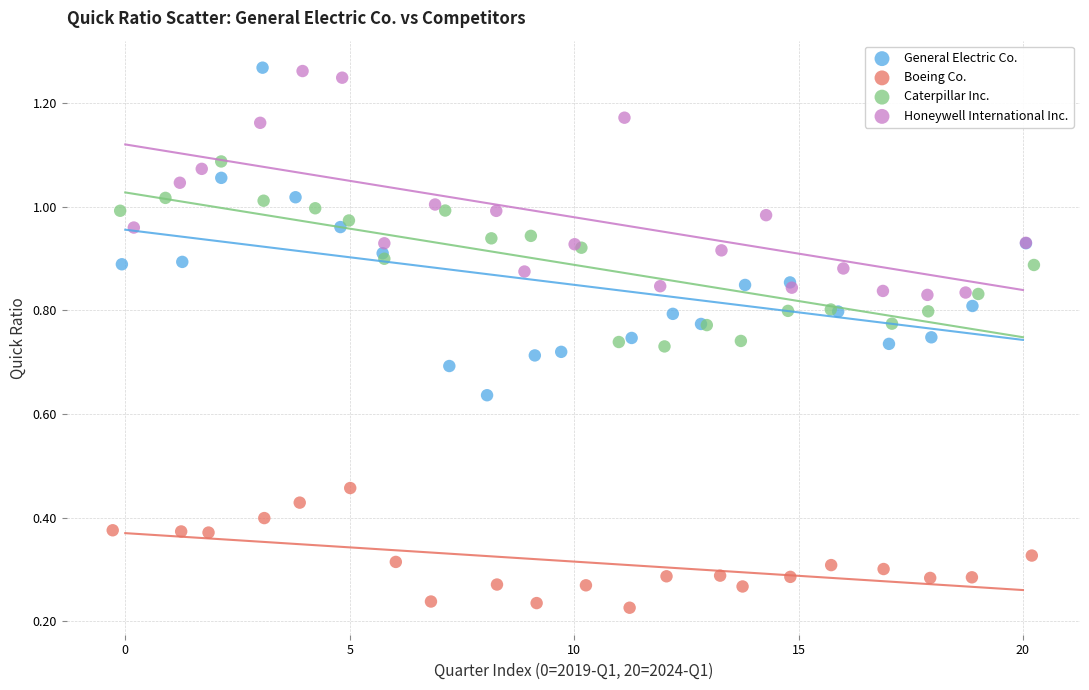

Which series contains the lowest Y value?

Boeing Co.